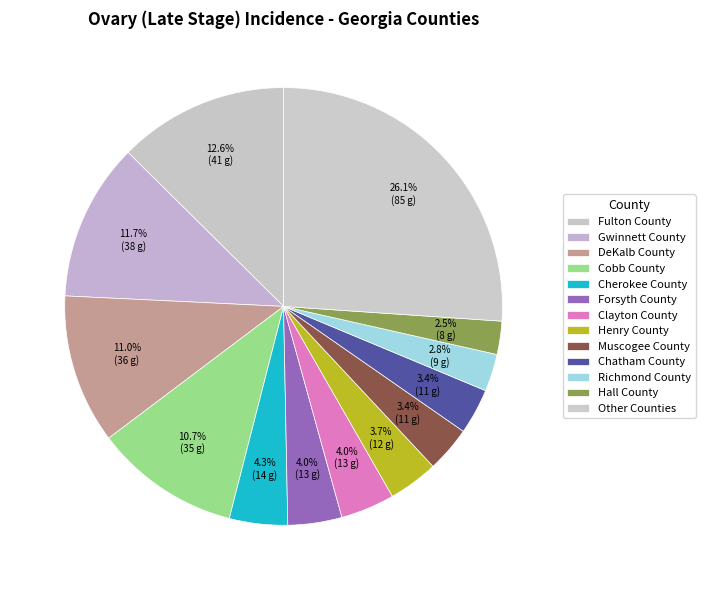

To the nearest percent, what is the difference between the largest and smallest slice percentages?

24%